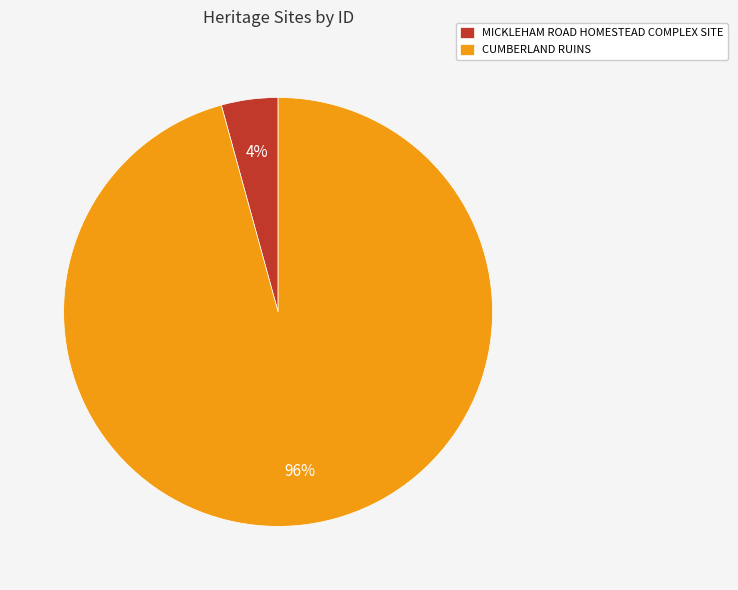

True or false: MICKLEHAM ROAD HOMESTEAD COMPLEX SITE accounts for 4% of the total.

True